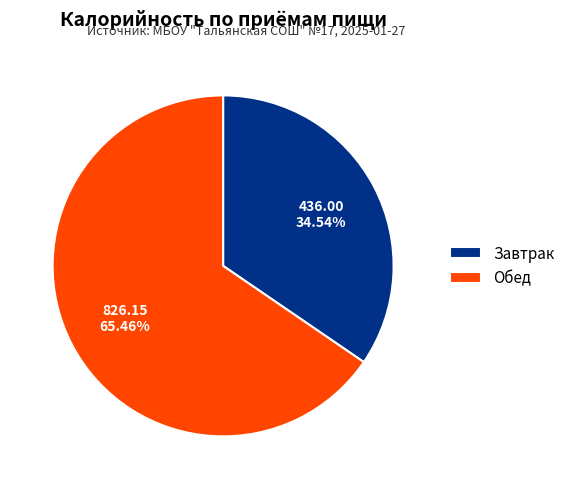

Is Обед the majority of the pie?

Yes